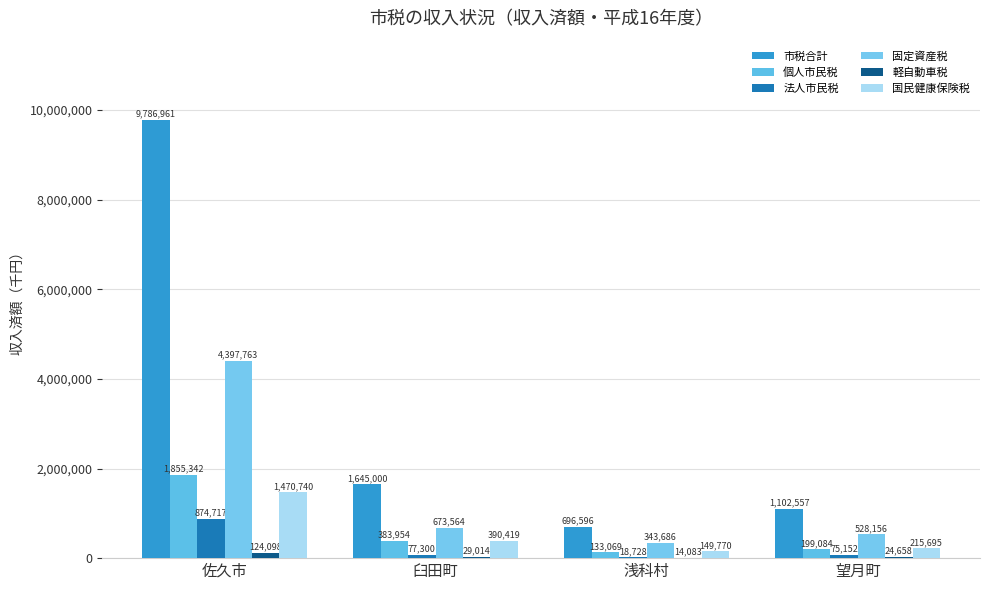

Count the number of data series in this chart.

6